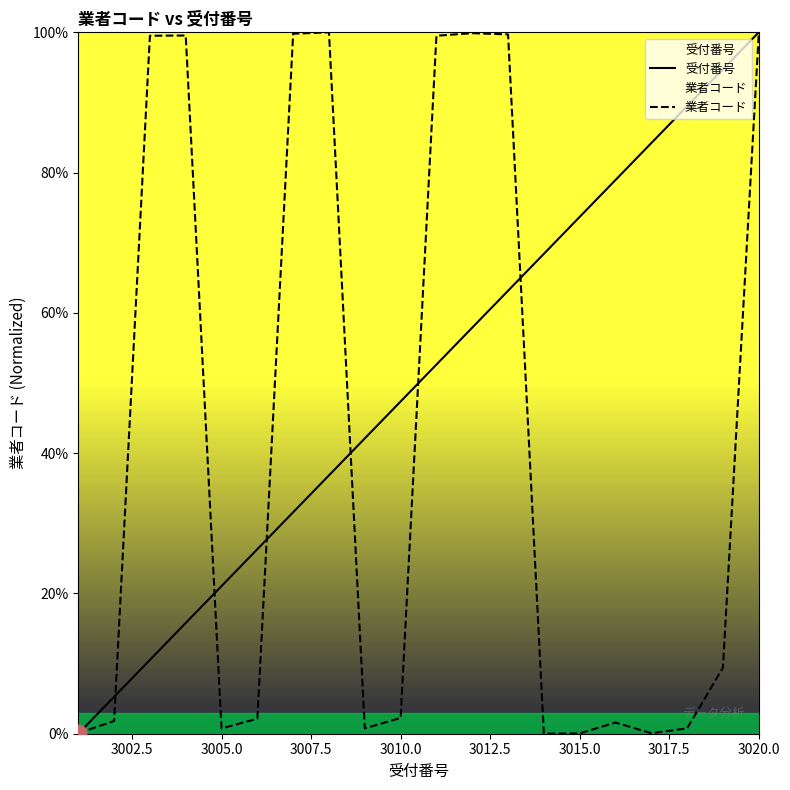

How many lines are shown in the chart?

2